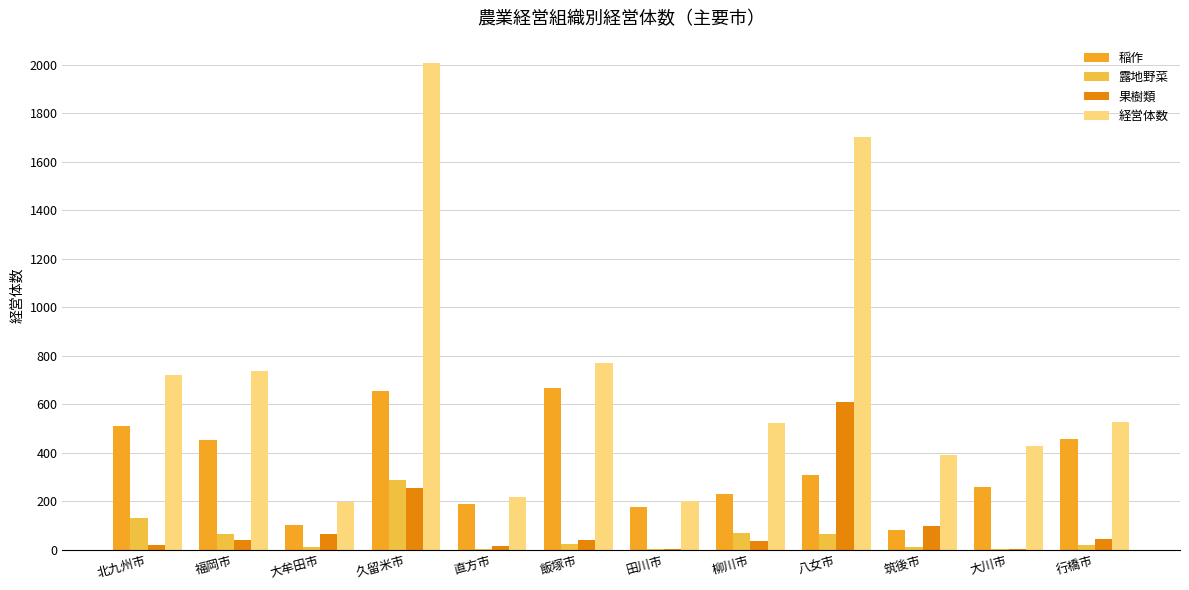

Reading left to right, transcribe all the data shown in this chart.

稲作: 北九州市=511	福岡市=454	大牟田市=101	久留米市=654	直方市=190	飯塚市=667	田川市=177	柳川市=229	八女市=309	筑後市=79	大川市=260	行橋市=458
露地野菜: 北九州市=131	福岡市=63	大牟田市=10	久留米市=289	直方市=2	飯塚市=22	田川市=4	柳川市=69	八女市=65	筑後市=11	大川市=1	行橋市=18
果樹類: 北九州市=20	福岡市=38	大牟田市=63	久留米市=256	直方市=15	飯塚市=38	田川市=4	柳川市=35	八女市=609	筑後市=96	大川市=3	行橋市=42
経営体数: 北九州市=719	福岡市=736	大牟田市=196	久留米市=2007	直方市=217	飯塚市=770	田川市=199	柳川市=524	八女市=1704	筑後市=389	大川市=426	行橋市=528